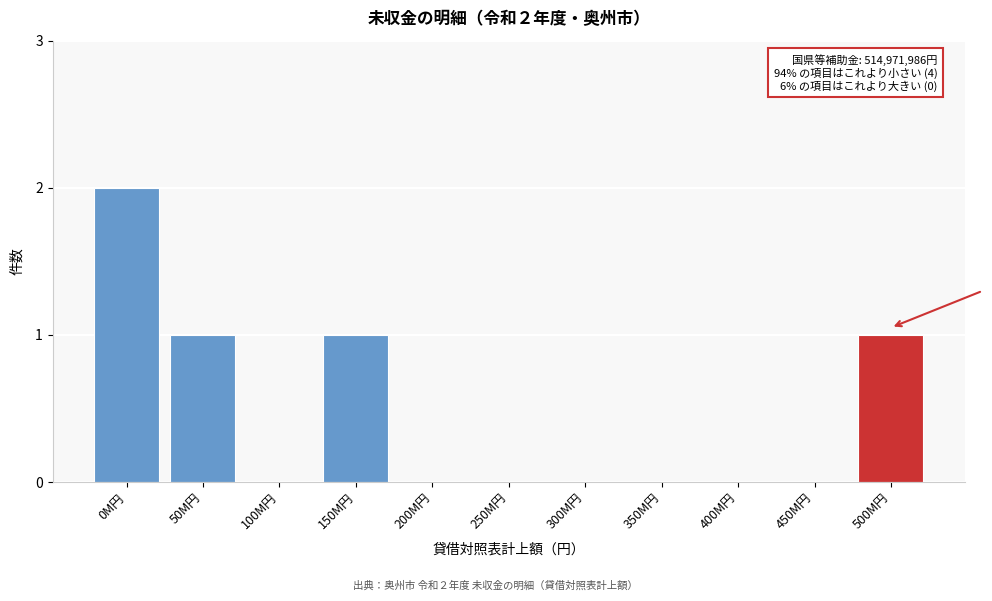

Reading left to right, extract all data points from this chart.

0M円=2	50M円=1	100M円=0	150M円=1	200M円=0	250M円=0	300M円=0	350M円=0	400M円=0	450M円=0	500M円=1